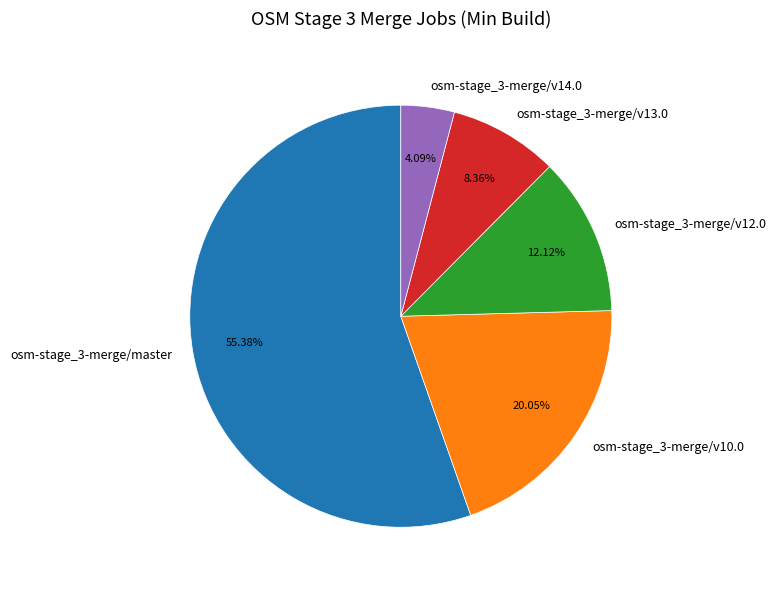

What percentage is the osm-stage_3-merge/master slice, to the nearest percent?

55%